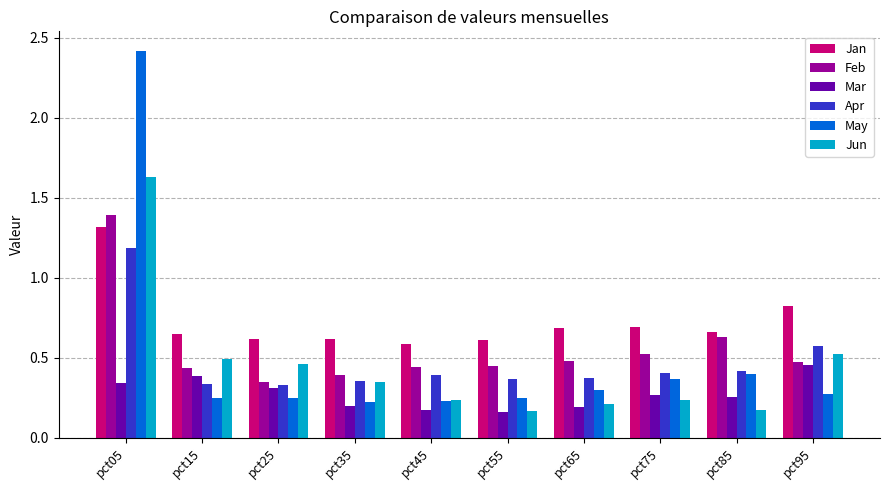

At which label does Feb reach its peak?

pct05